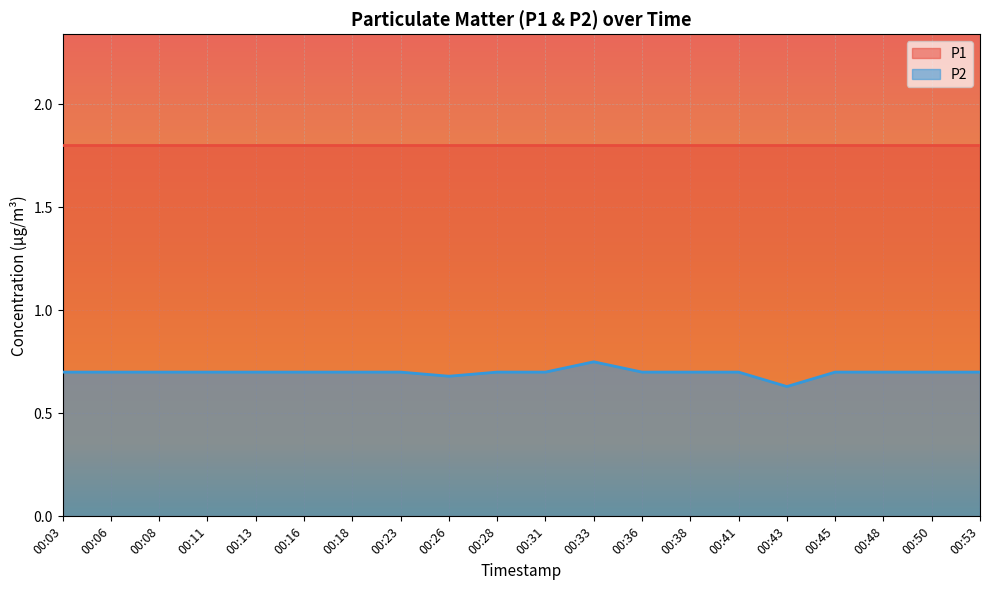

How many points are lower than both their immediate neighbors (excluding endpoints)?

2